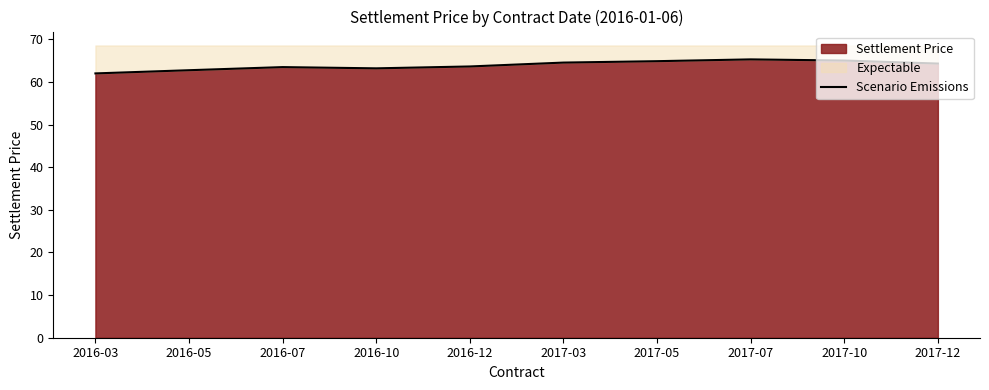

What is the value of the 8th point from the left?

65.3